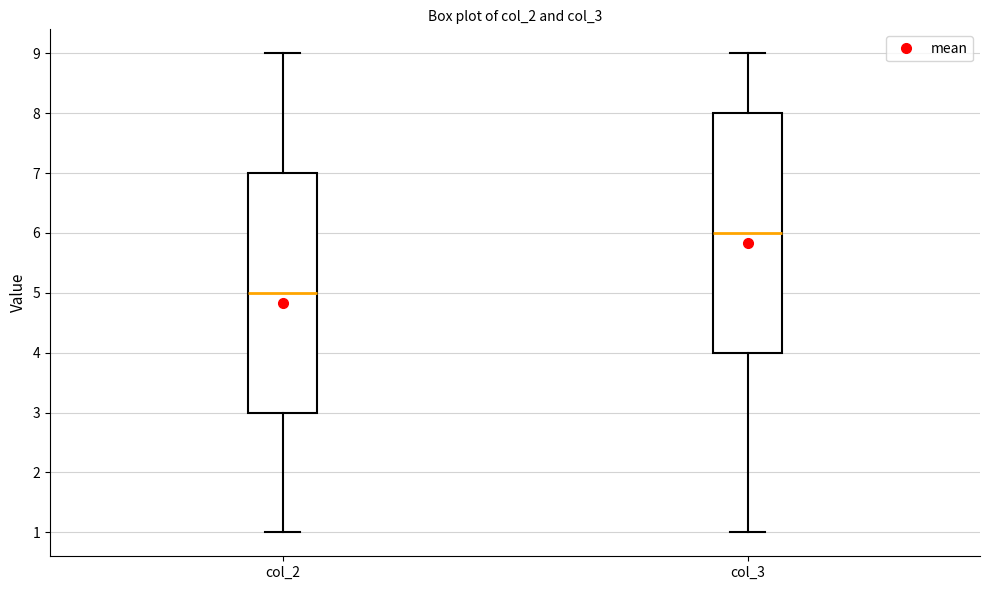

Reading left to right, transcribe this box plot: for each box, give where its median line is, the range the box spans, and where its two whiskers end, as read against the y-axis. The values are not printed on the chart, so give them approximately, as read against the axis.

col_2: median 5, box 3 to 7, whiskers 1 to 9
col_3: median 6, box 4 to 8, whiskers 1 to 9